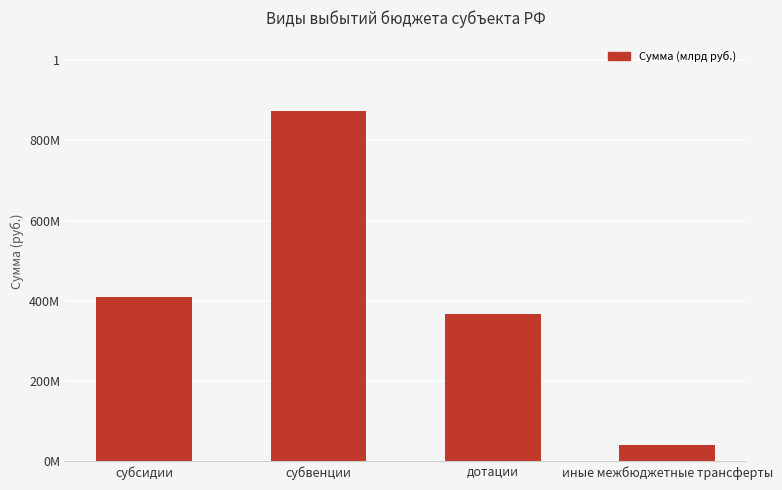

List the labels in order of value, smallest first.

иные межбюджетные трансферты, дотации, субсидии, субвенции